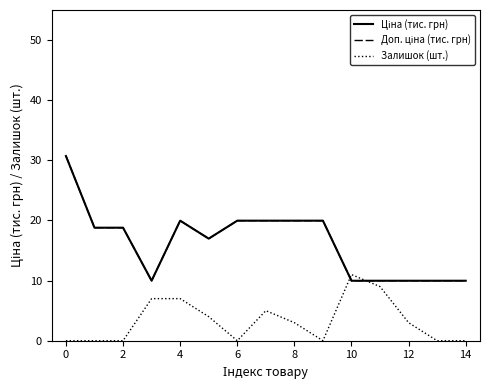

Does the chart have visible grid lines?

No